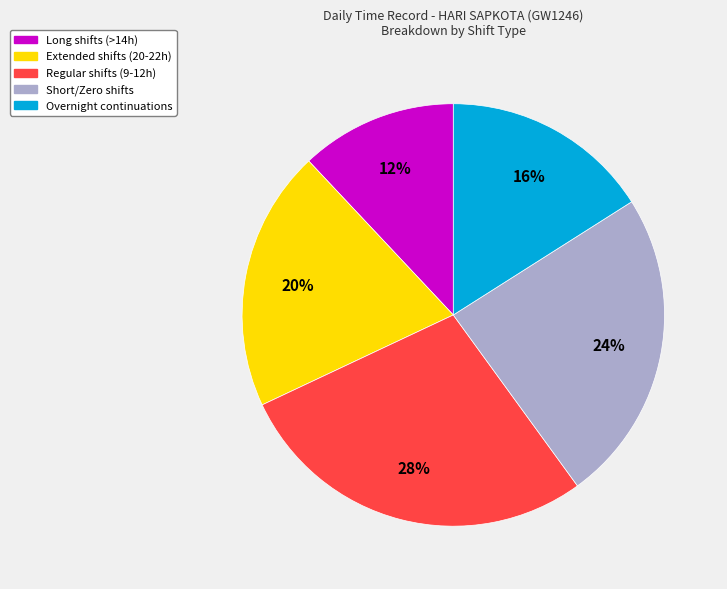

To the nearest percent, what is the difference between the largest and smallest slice percentages?

16%